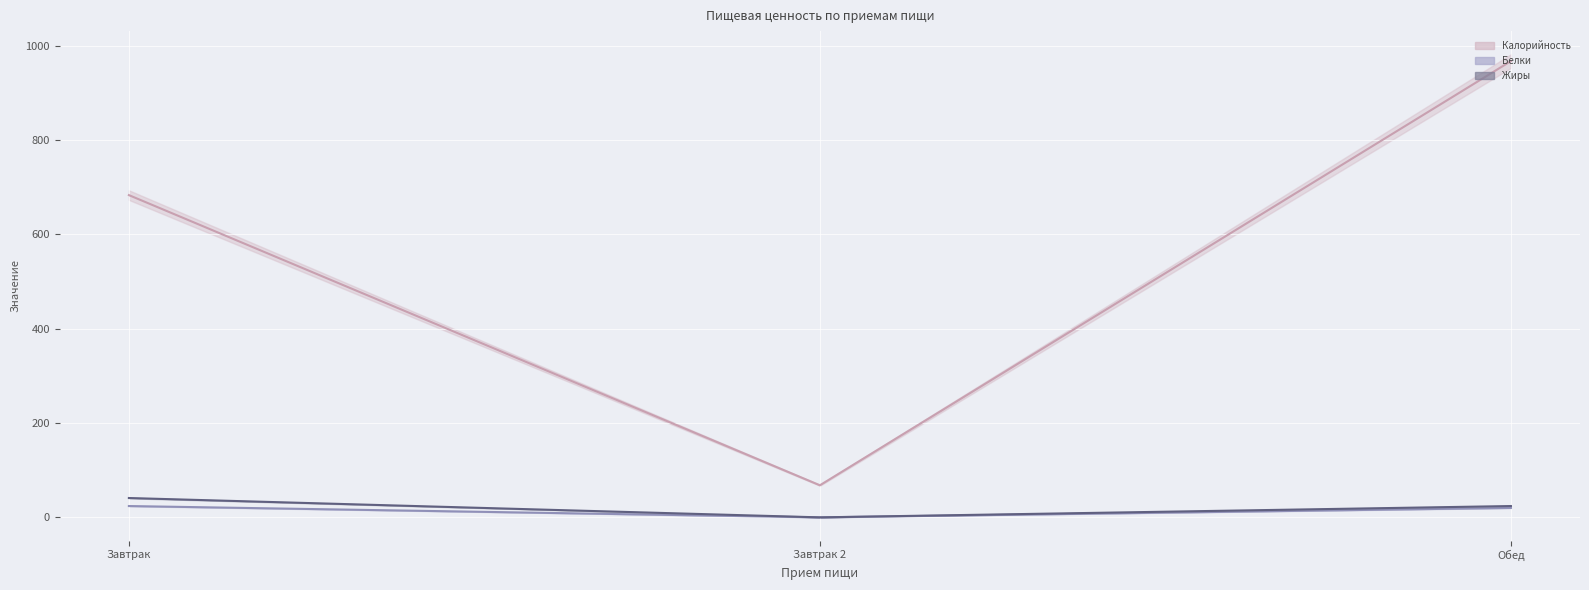

What is the total value across all series at Завтрак?

748